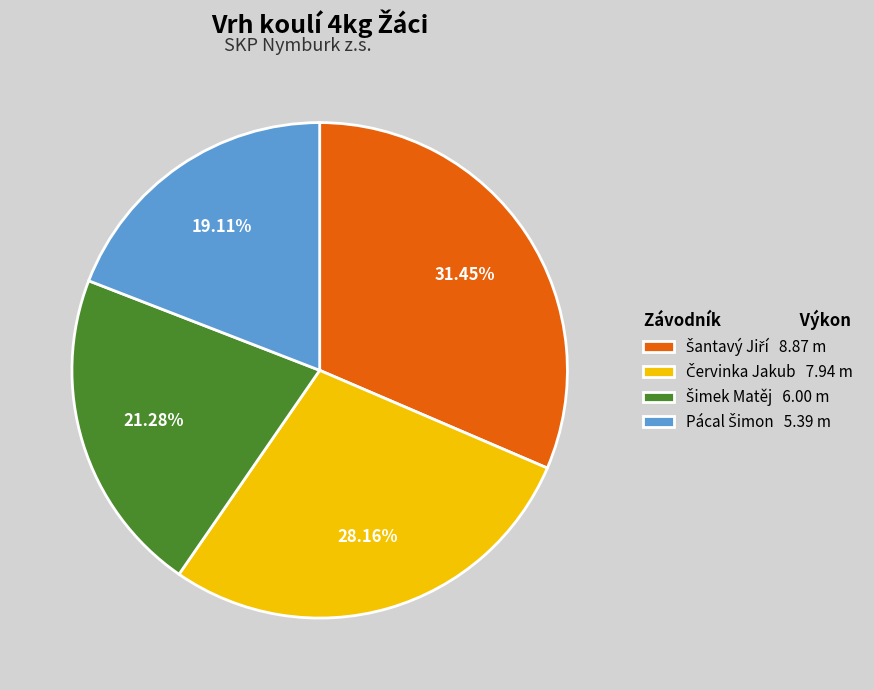

Does any single category account for the majority?

No